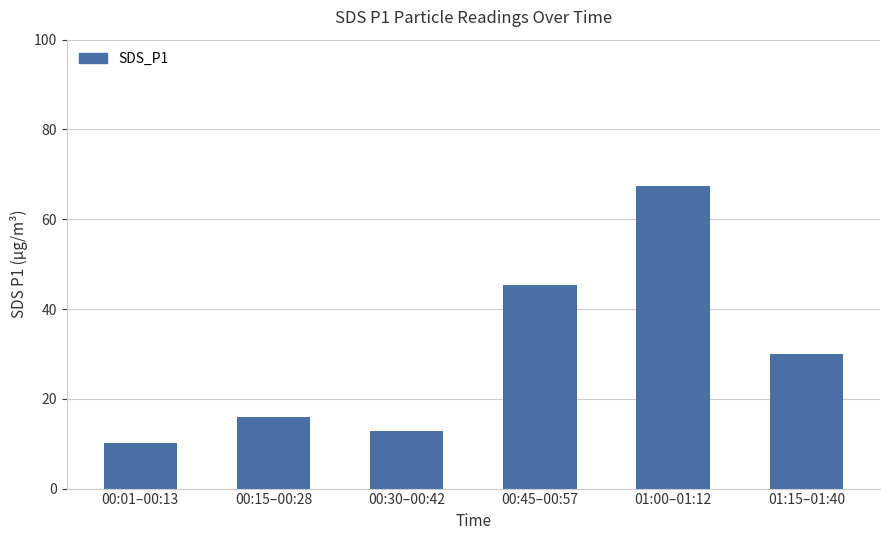

Reading left to right, list all the values displayed in this chart.

00:01–00:13=10.2	00:15–00:28=15.9	00:30–00:42=12.9	00:45–00:57=45.3	01:00–01:12=67.4	01:15–01:40=30.0